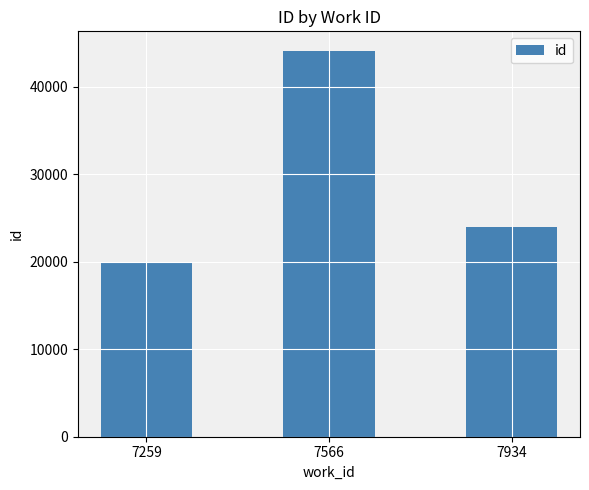

How many distinct data groups are displayed?

1